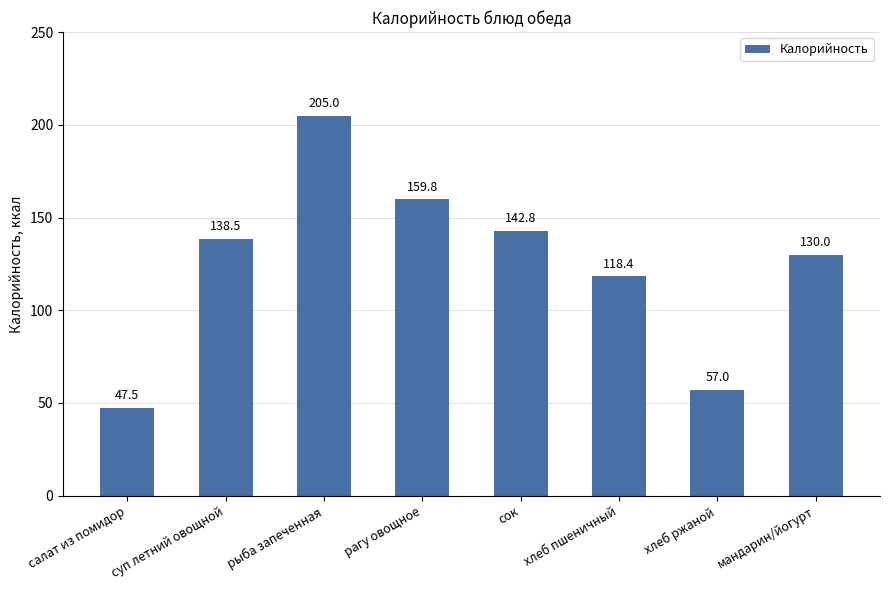

List the labels in order of value, largest first.

рыба запеченная, рагу овощное, сок, суп летний овощной, мандарин/йогурт, хлеб пшеничный, хлеб ржаной, салат из помидор